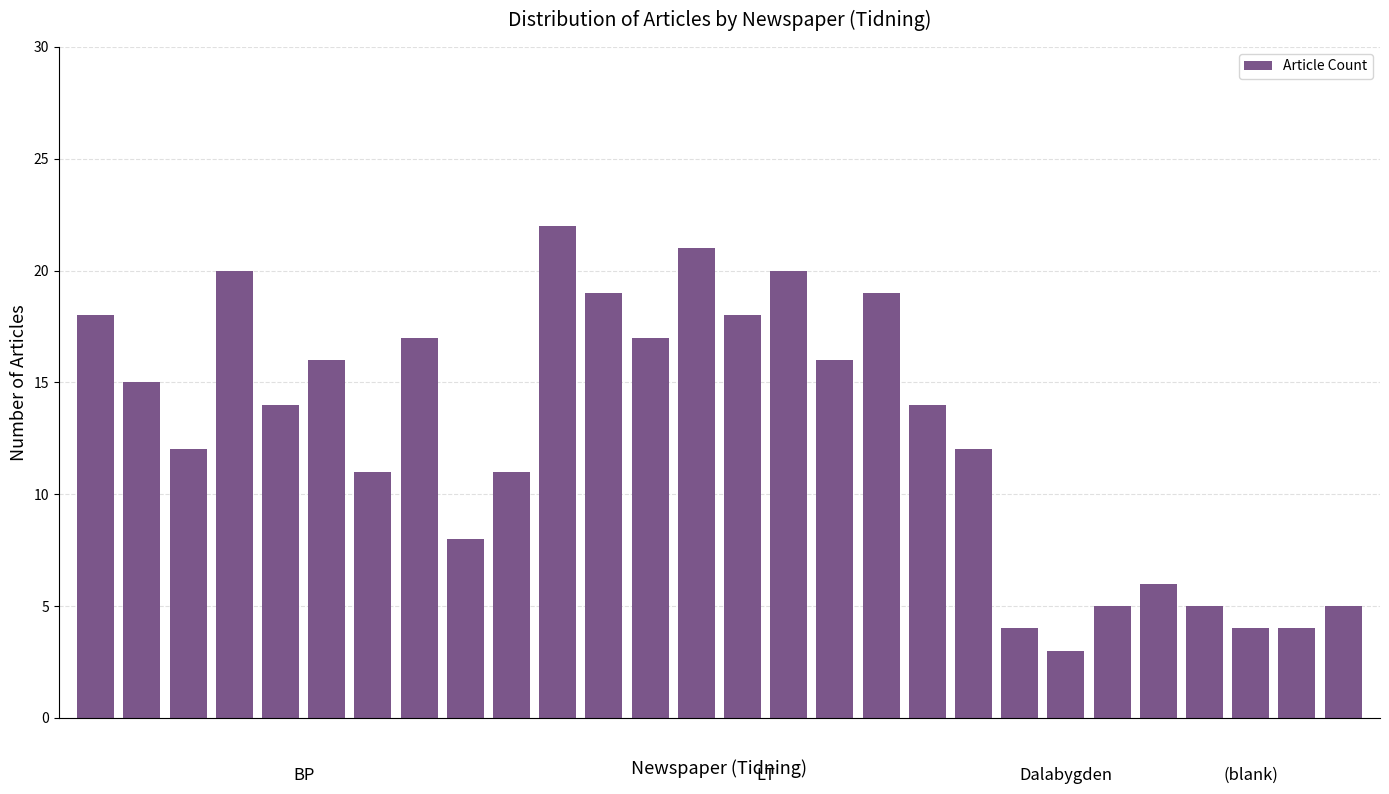

What is the minimum value shown in the chart?

3